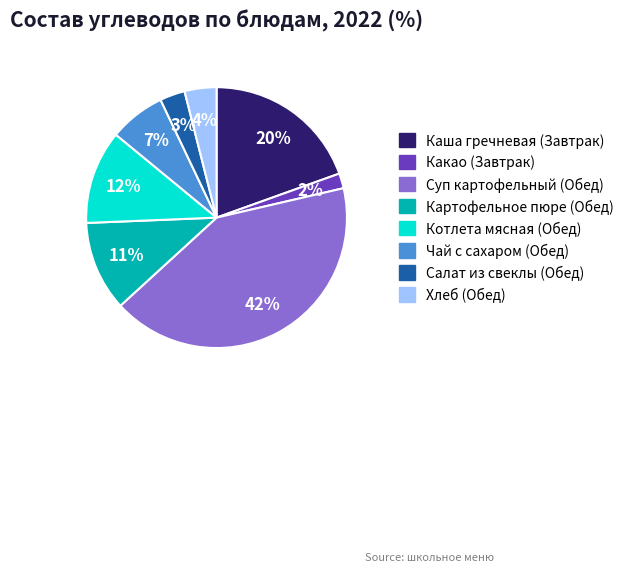

Is it true that Хлеб (Обед) is 4% of the pie?

True